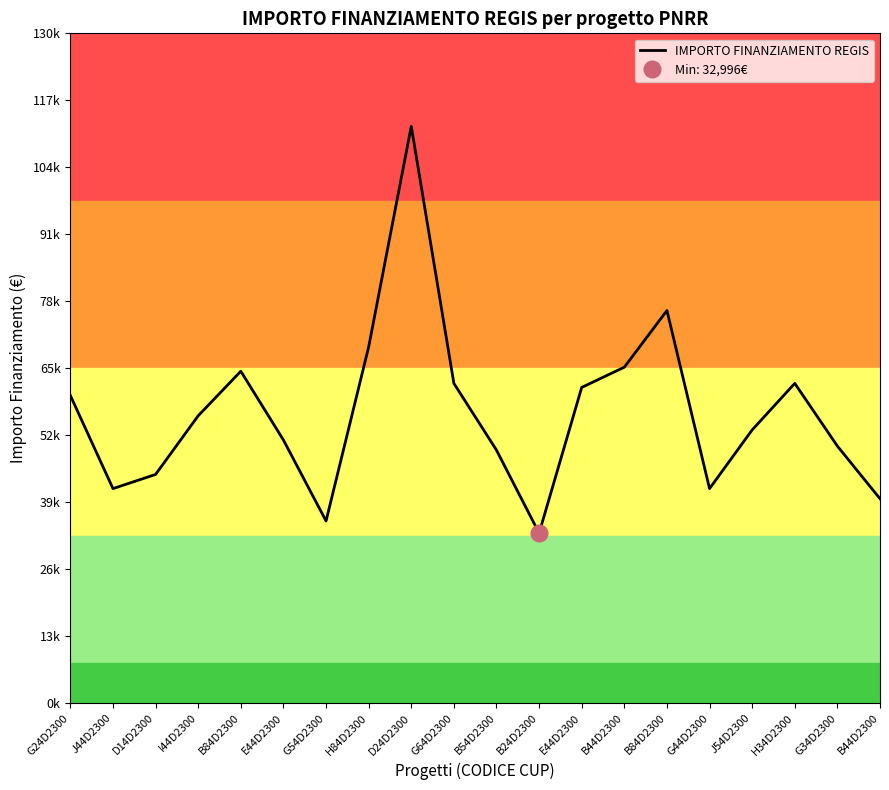

What is the sum of all values?

1126561.4